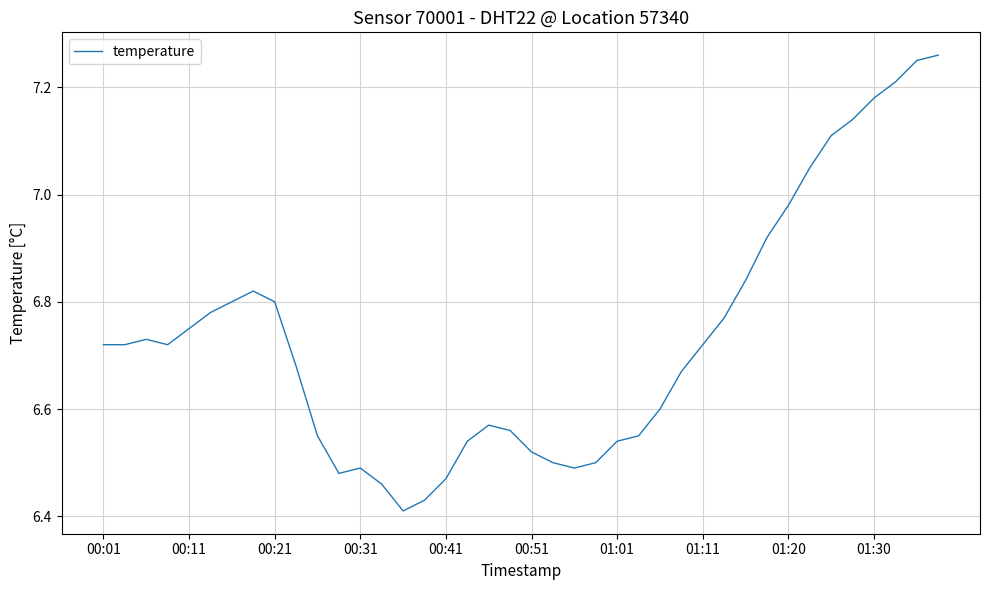

How many interior local valleys (lower than both neighbors) does the data have?

4